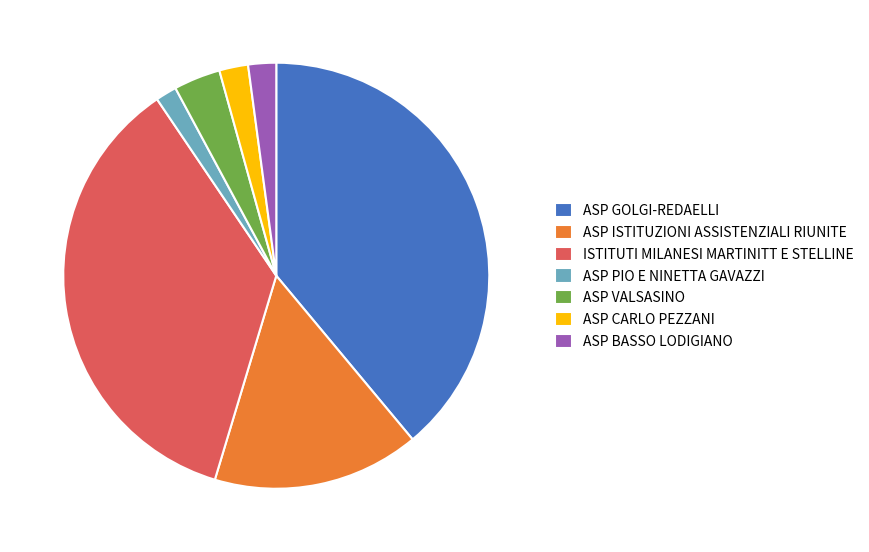

Does ASP VALSASINO represent more than half of the total?

No